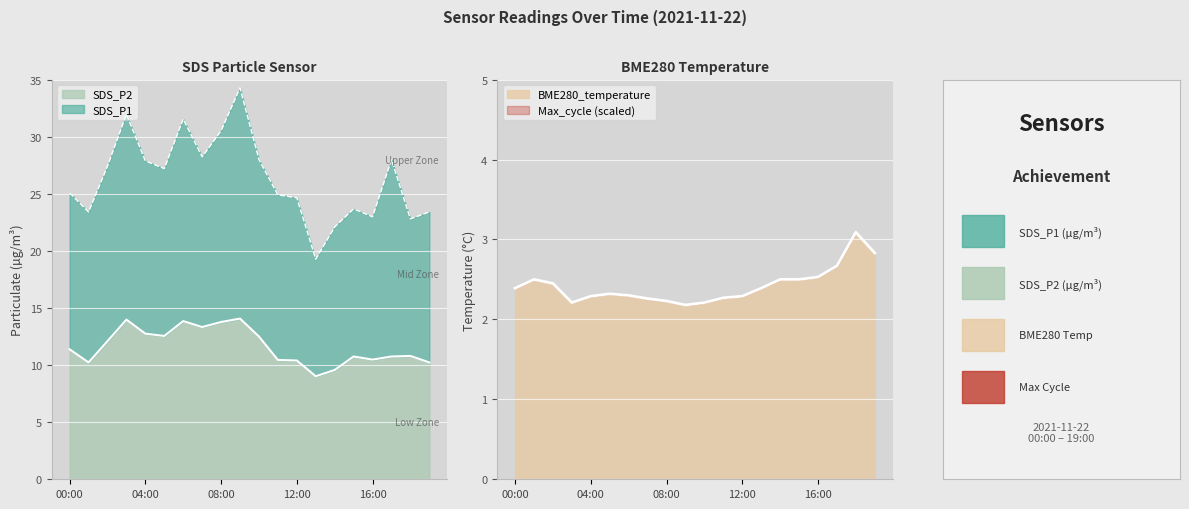

What is the maximum value for SDS_P2?

14.1